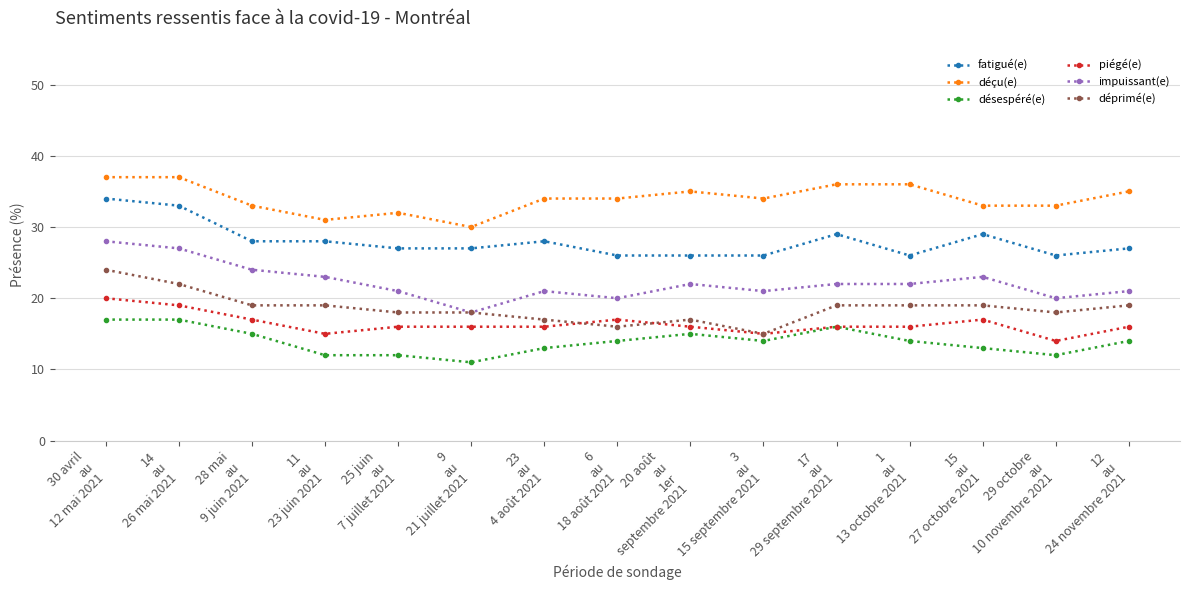

What is the smallest value displayed?

11